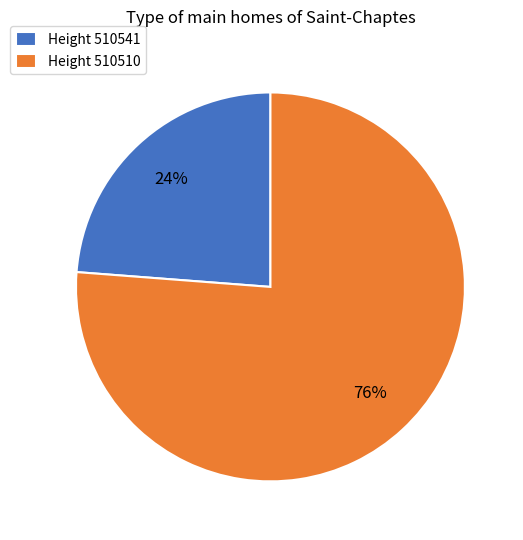

To the nearest percent, what is the combined percentage of Height 510510 and Height 510541?

100%